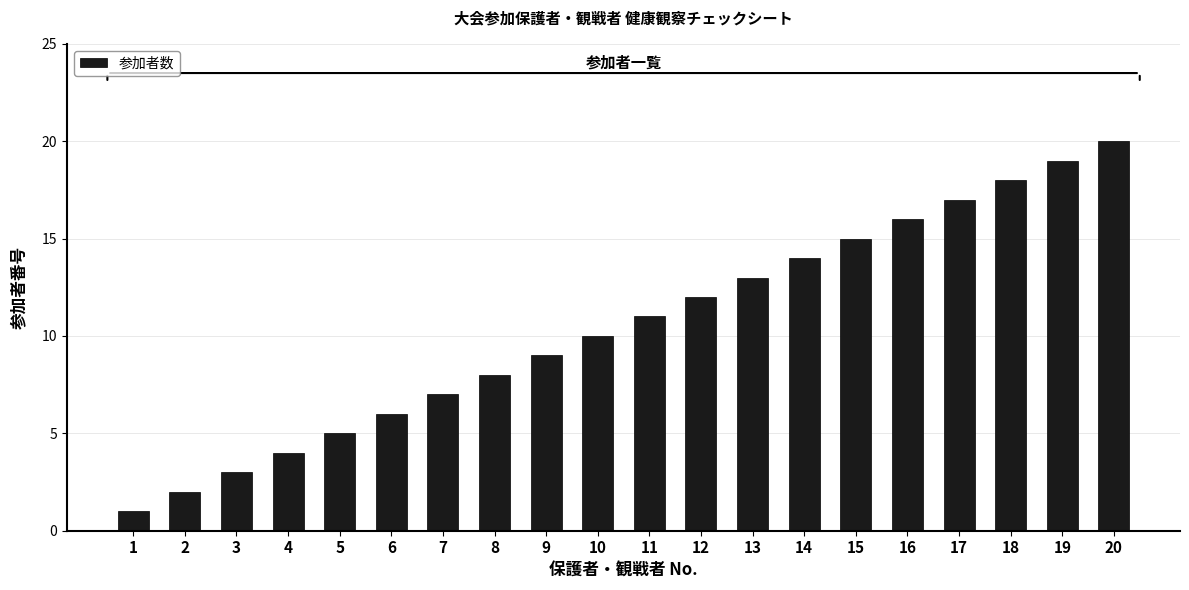

What is the ratio of the value at 6 to the value at 2?

3.0